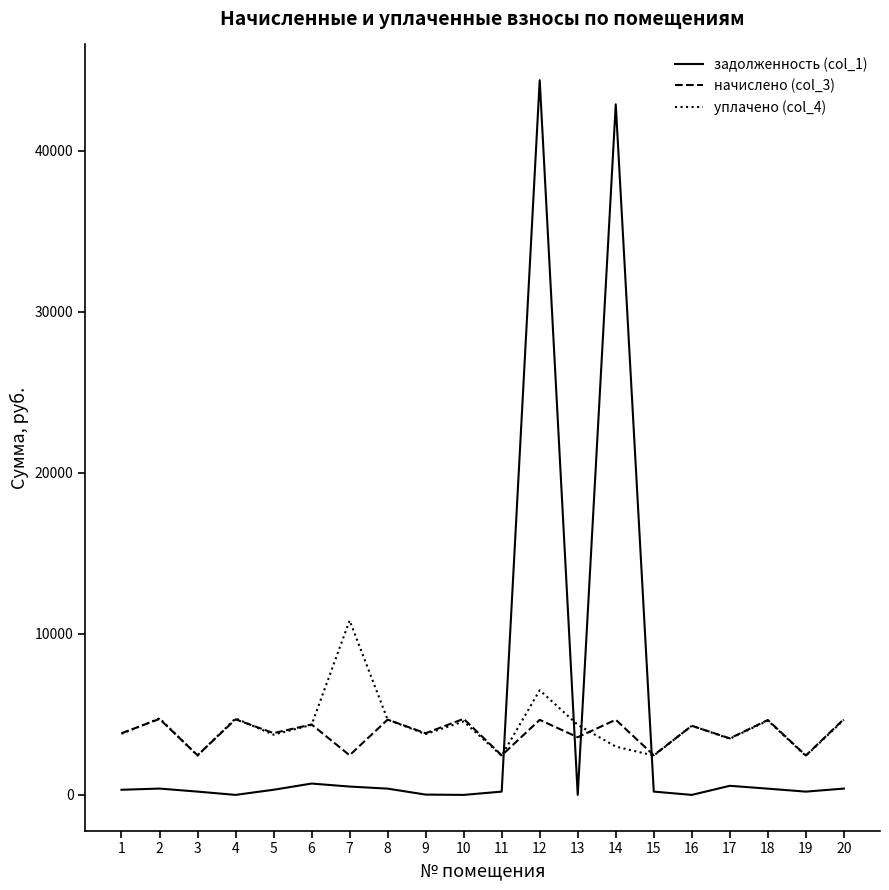

What are all the series names shown in the legend?

задолженность (col_1), начислено (col_3), уплачено (col_4)